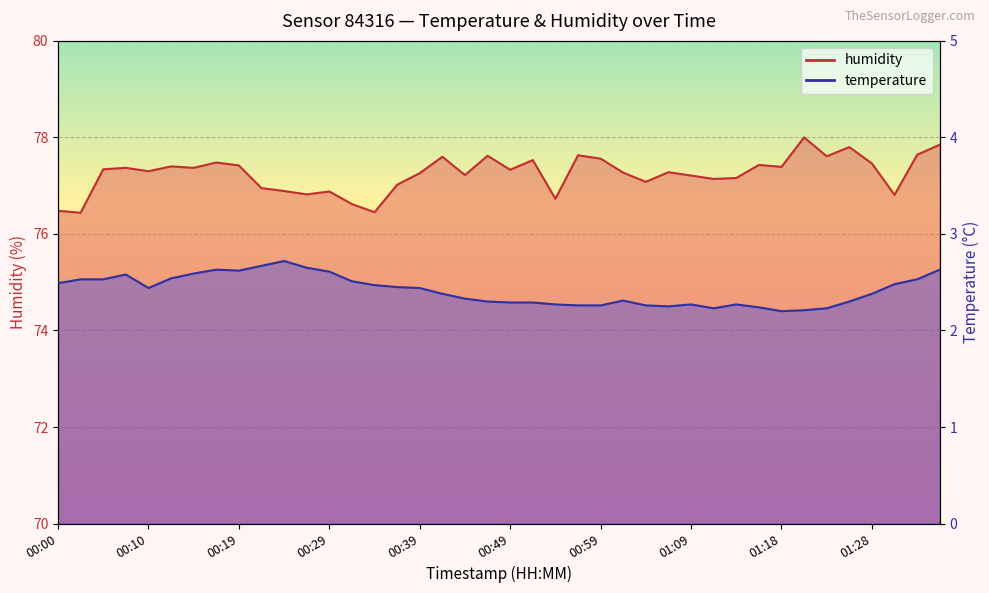

What position from the right is 00:17?

33